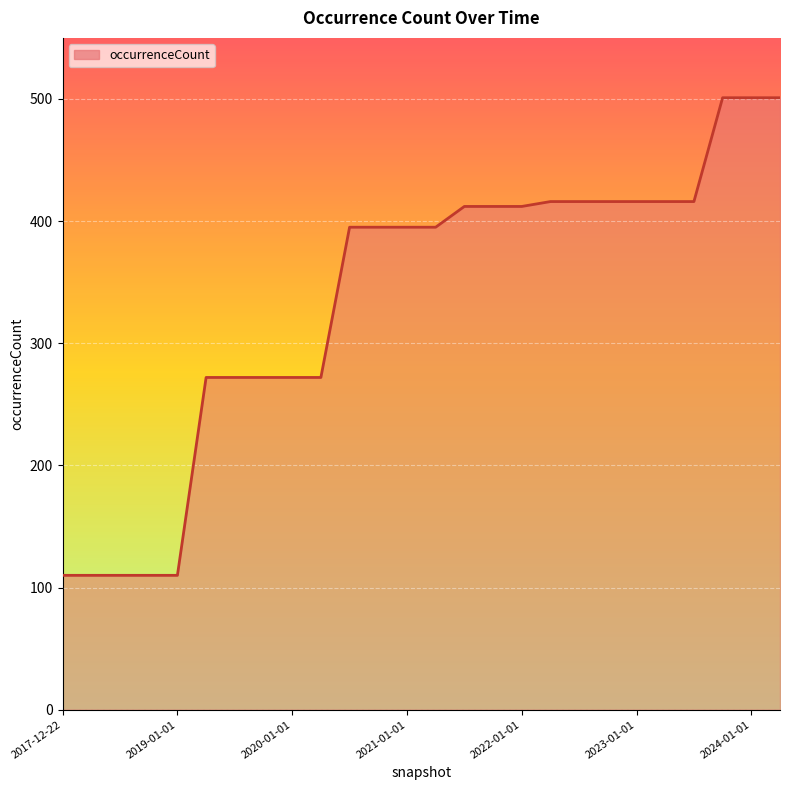

What is the greatest value displayed?

501